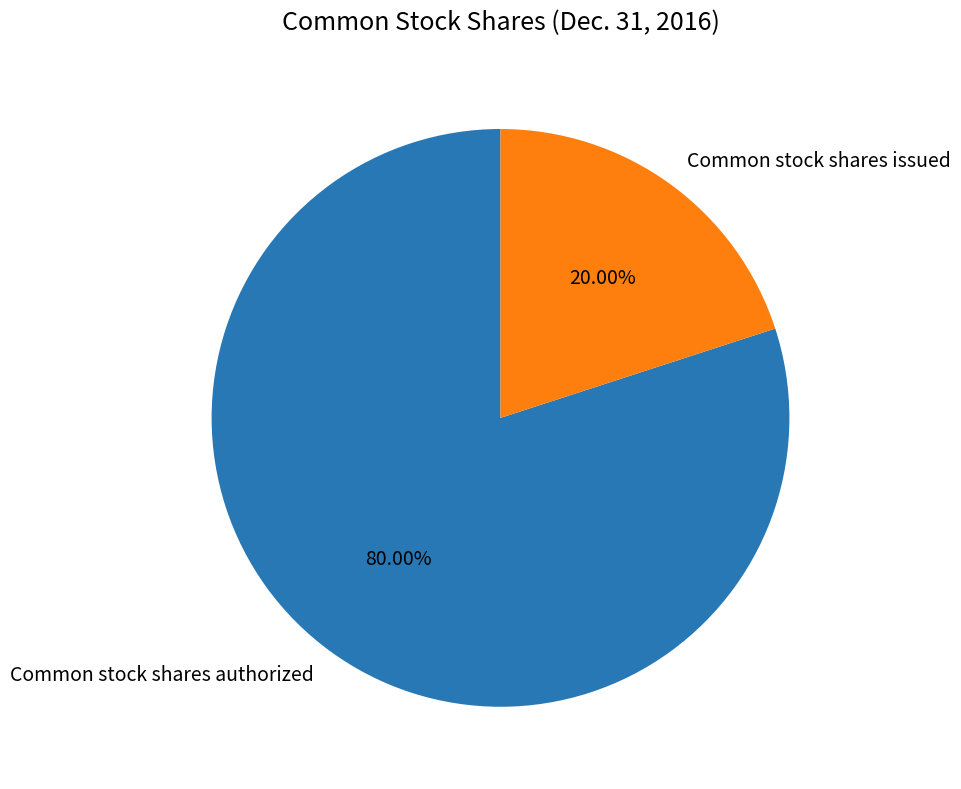

To the nearest percent, what is the difference between the Common stock shares authorized and Common stock shares issued slice percentages?

60%